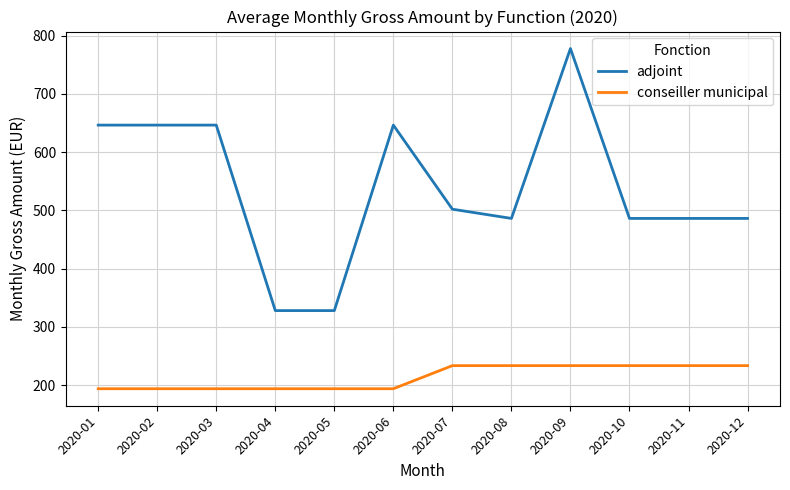

Is it true that adjoint equals 486.2 at 2020-08?

True